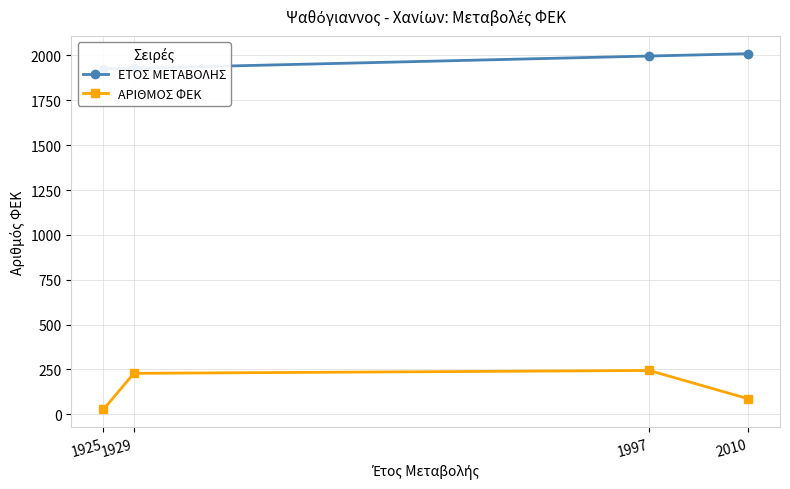

At which label is ΕΤΟΣ ΜΕΤΑΒΟΛΗΣ closest to 1967?

1997